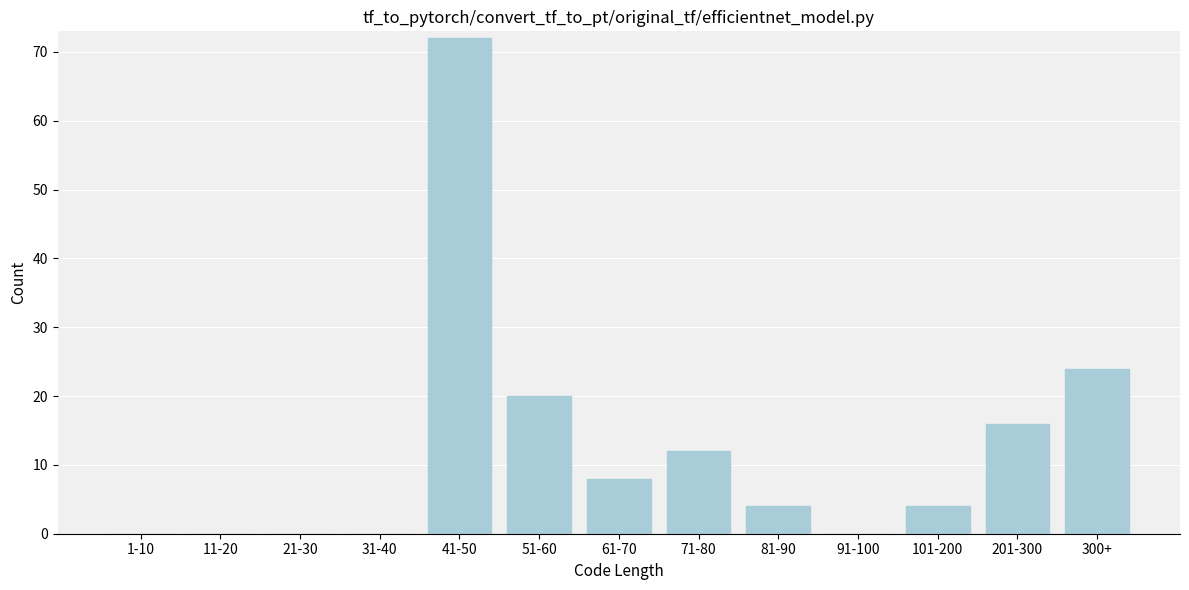

Reading left to right, list all the values displayed in this chart.

1-10=0	11-20=0	21-30=0	31-40=0	41-50=72	51-60=20	61-70=8	71-80=12	81-90=4	91-100=0	101-200=4	201-300=16	300+=24